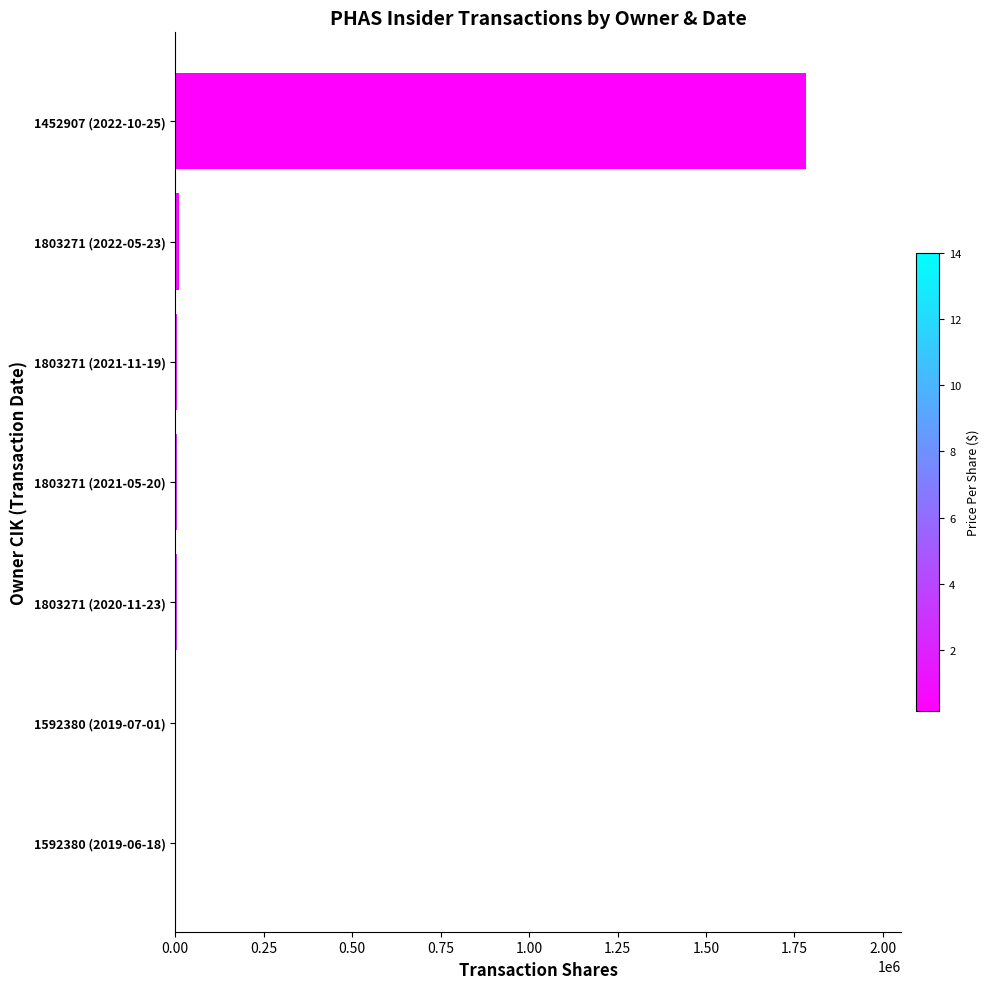

Does the chart contain stacked bars?

No